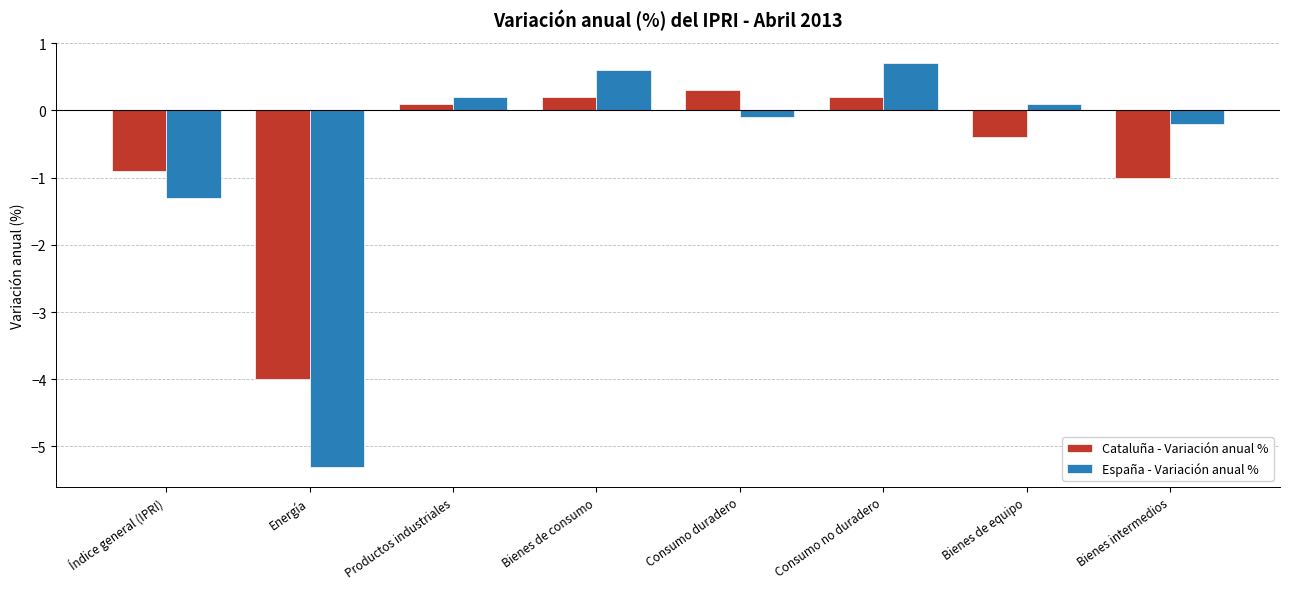

Is the value of Cataluña - Variación anual % at Bienes intermedios greater than the value of España - Variación anual % at Bienes de consumo?

No